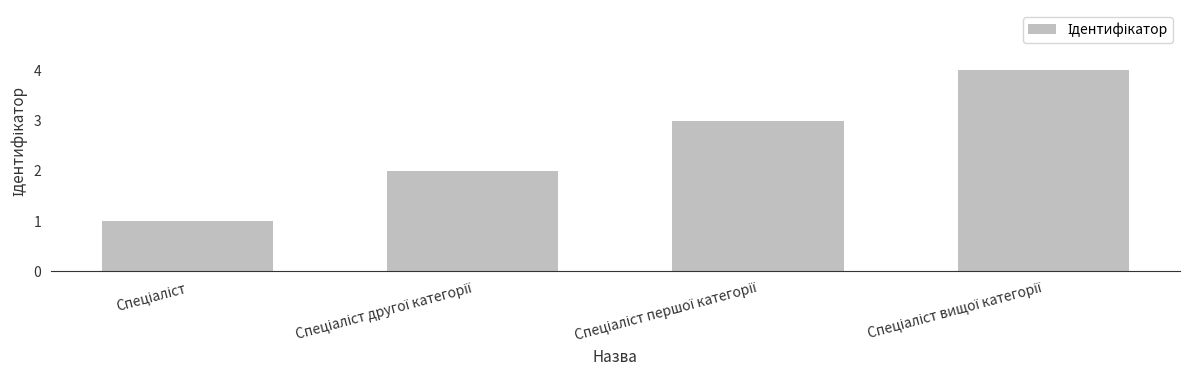

What is the greatest value displayed?

4